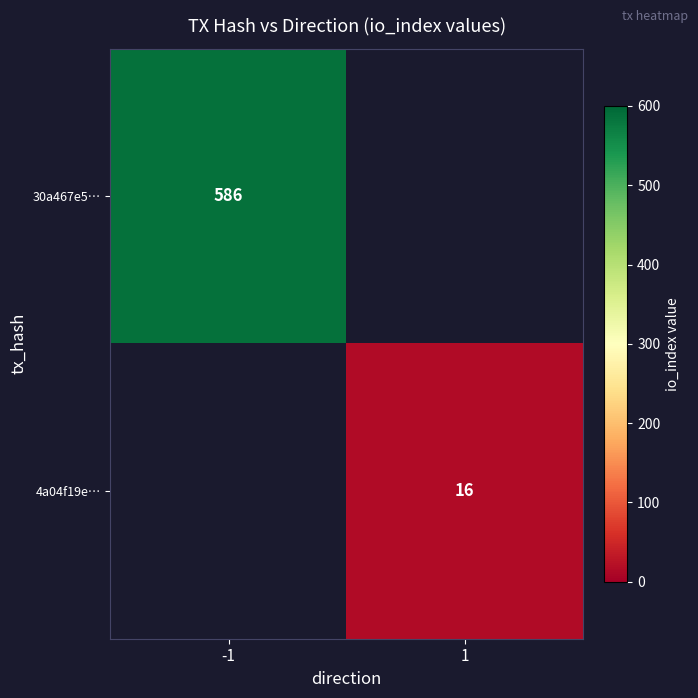

The value of 30a467e5… at -1 is 901. True or false?

False